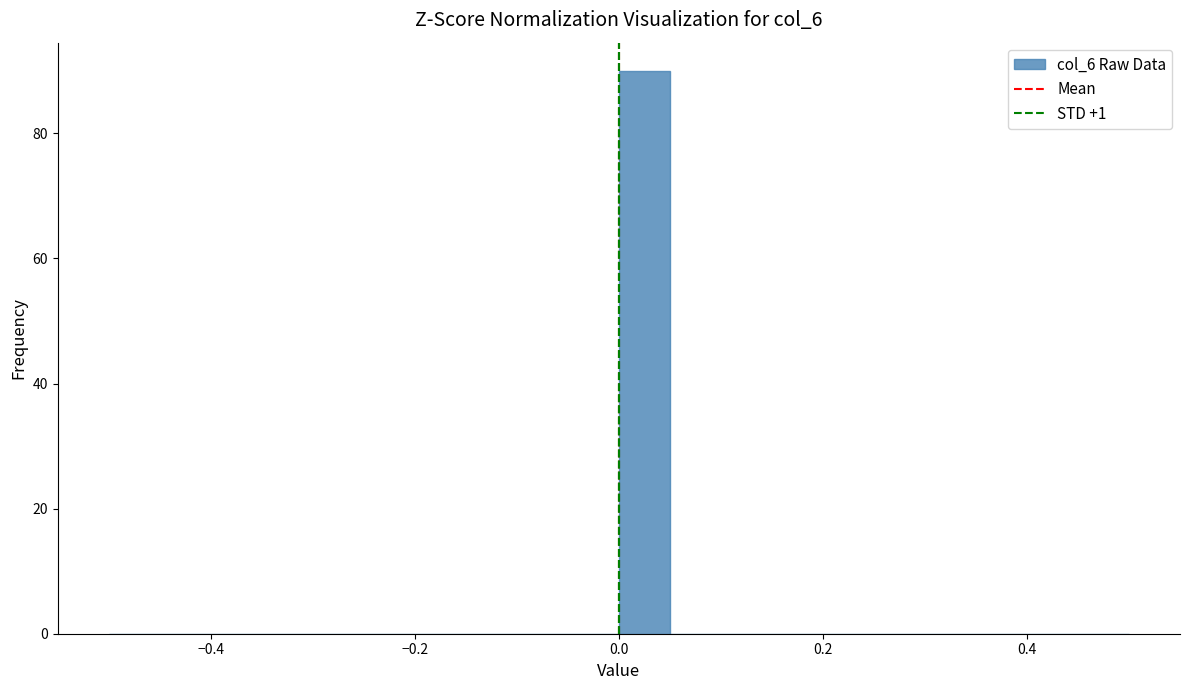

Around what value on the x-axis is the tallest bar? Give the approximate position of its centre, as read against the axis.

0.02